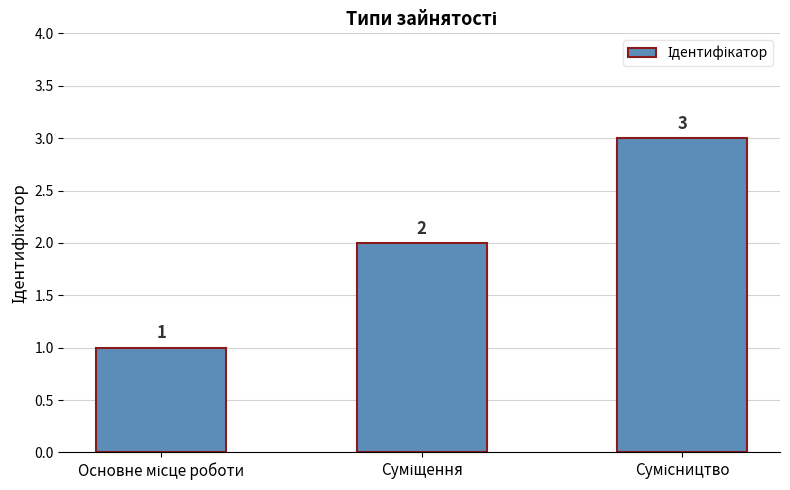

How many bars are there in total?

3